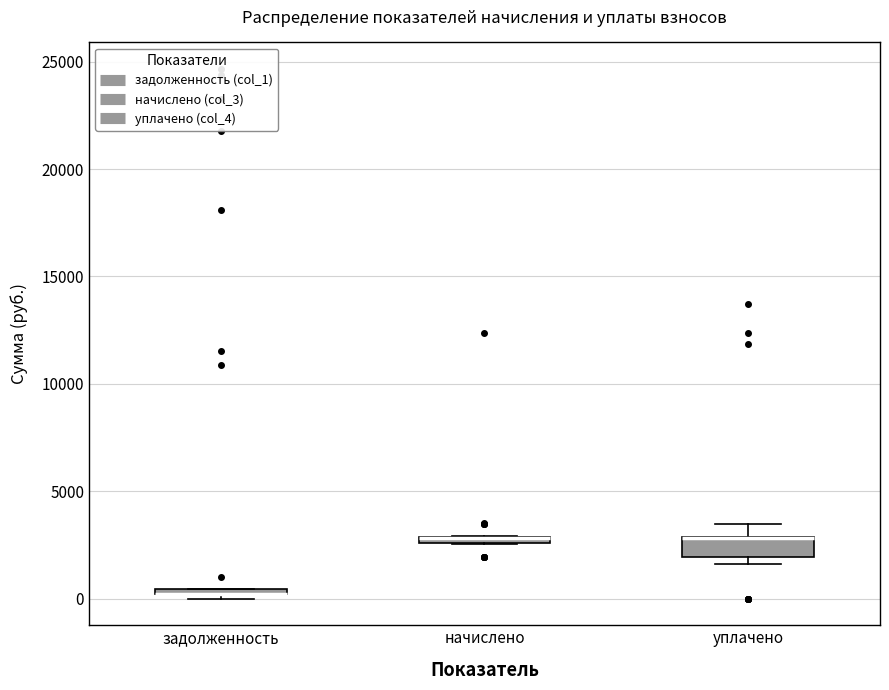

Where is the upper edge of the box for задолженность on the y-axis? The values are not printed on the chart, so give them approximately, as read against the axis.

500